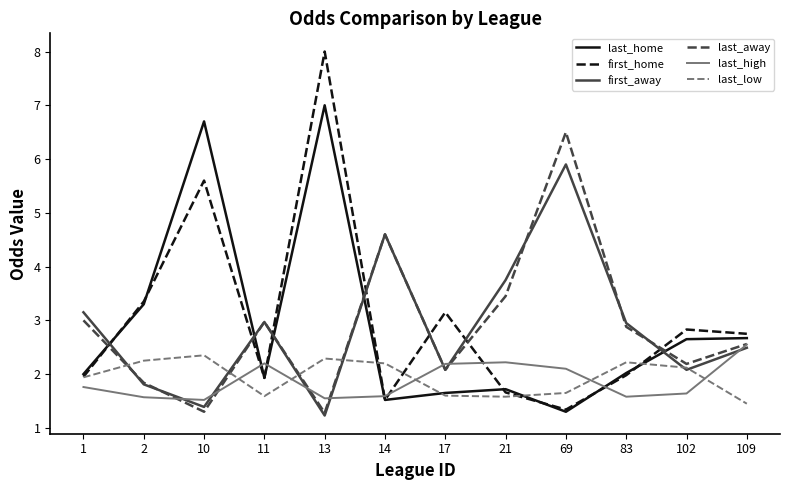

What is the total value across all series at 109?

14.5